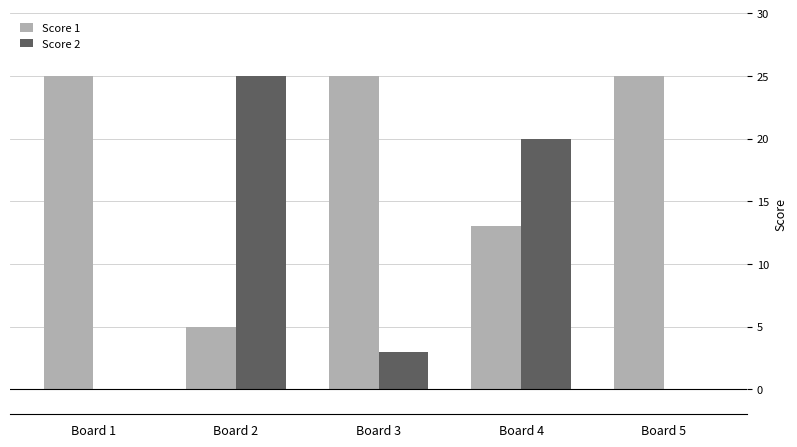

What are all the series names shown in the legend?

Score 1, Score 2